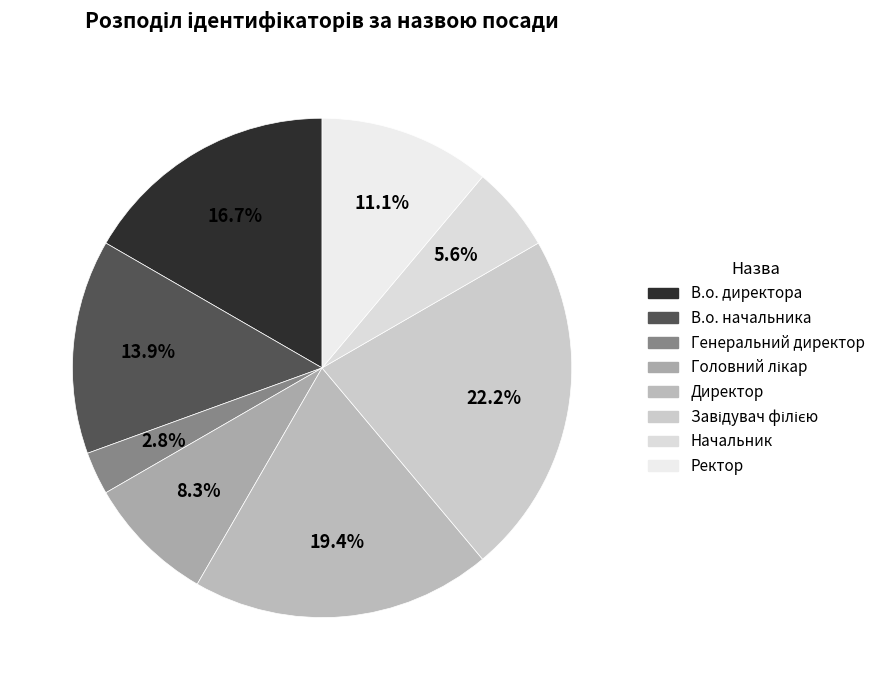

To the nearest percent, what is the average slice percentage?

12%